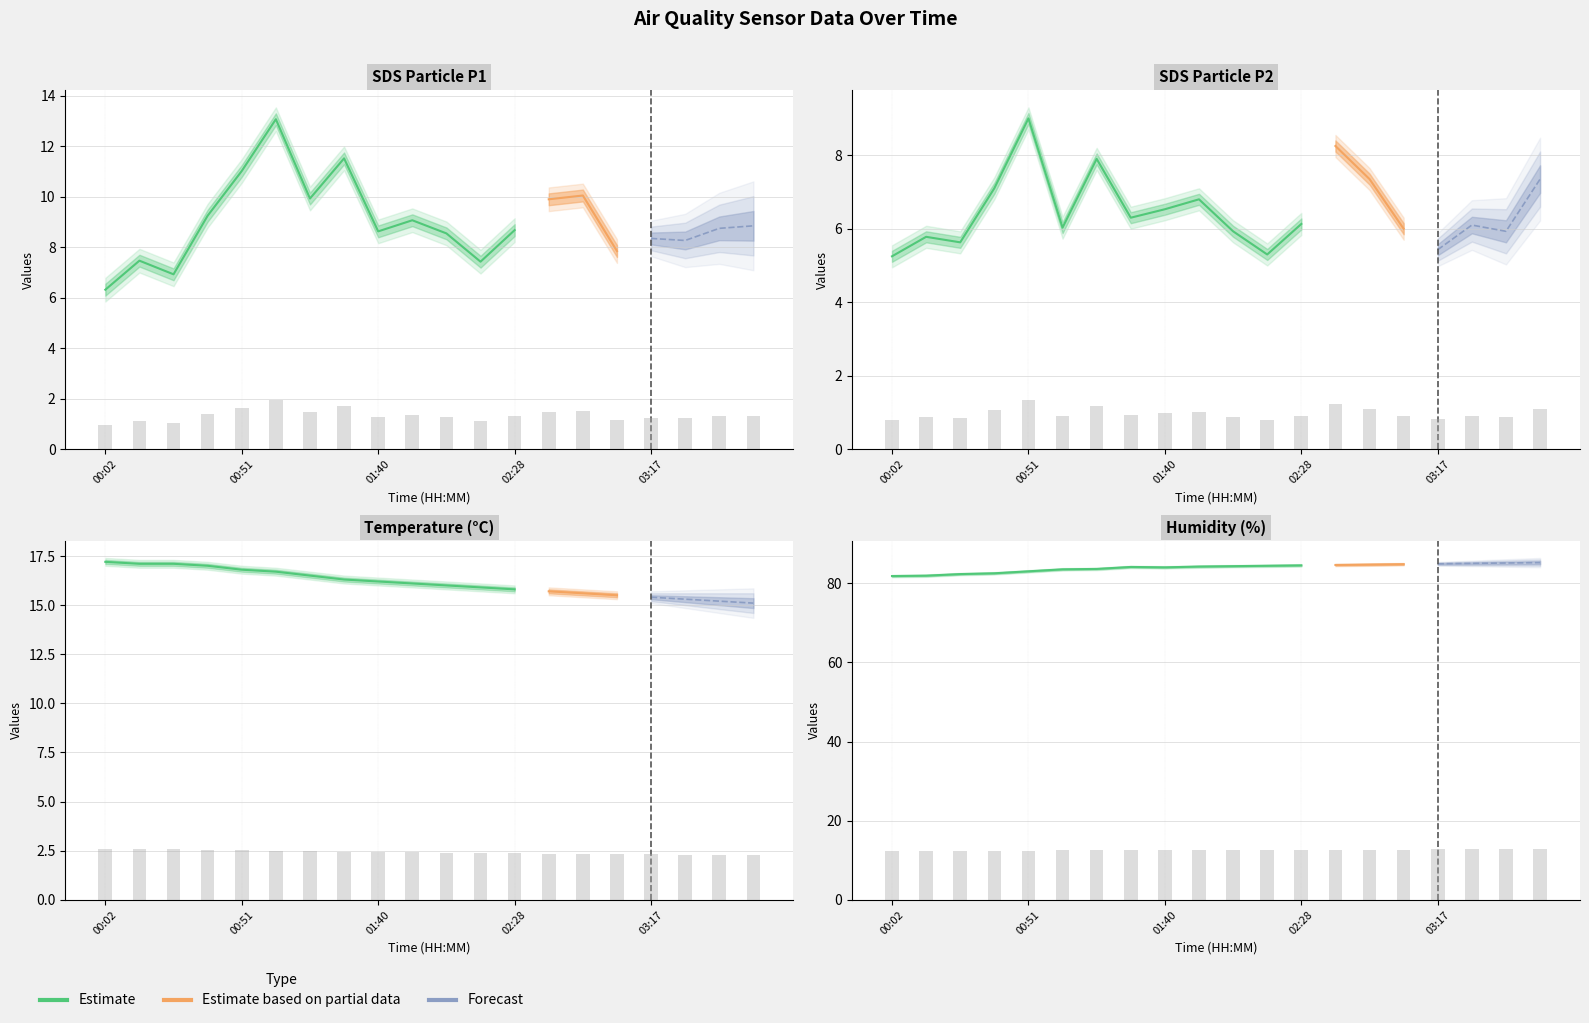

What is the value of the Temp bar at the 16th from the left?

15.5